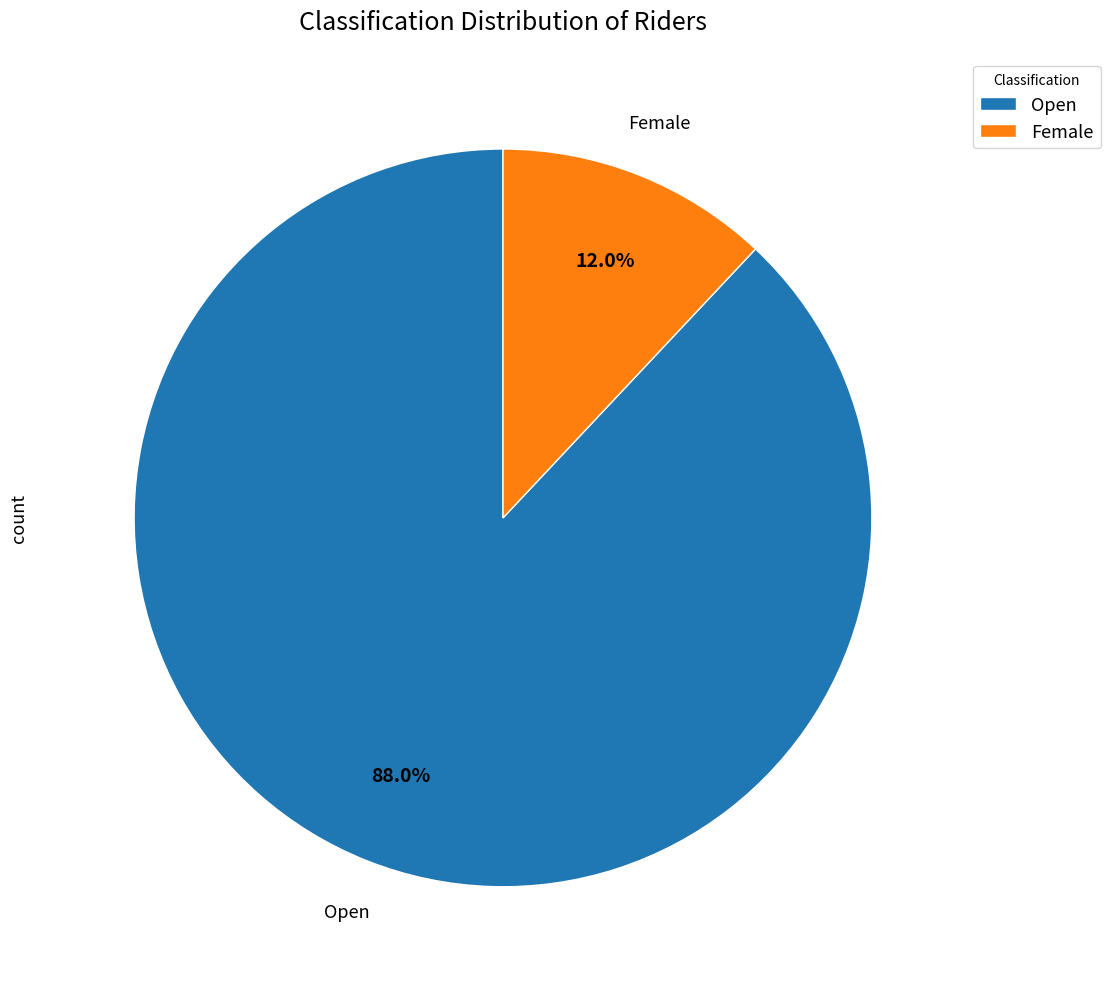

To the nearest percent, what portion does Open represent?

88%